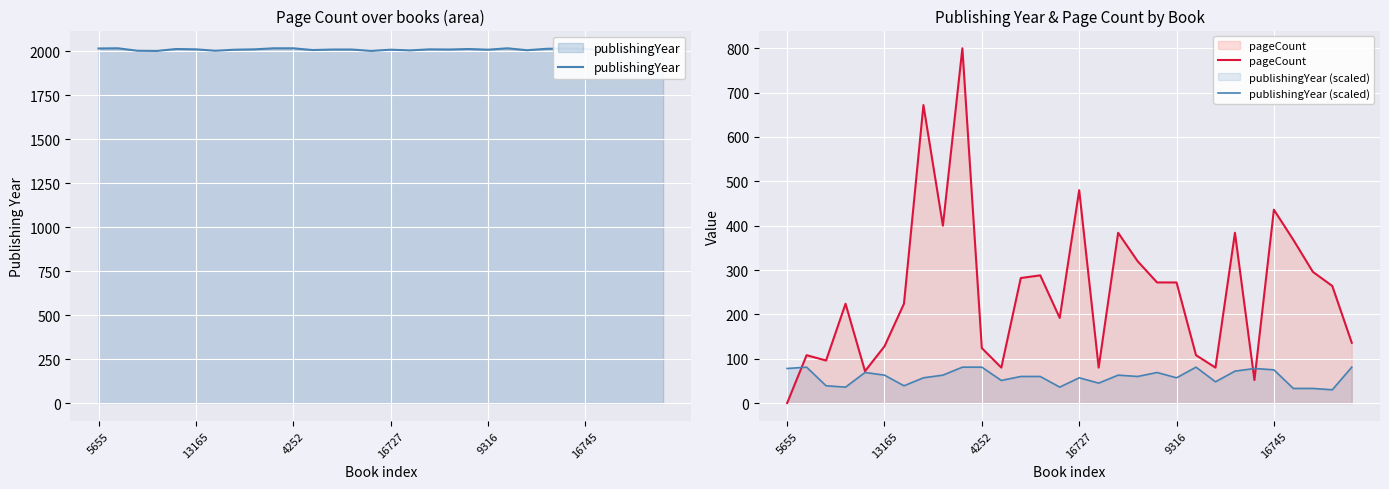

What is the difference between the second highest and minimum values in the publishingYear (scaled) series?

51